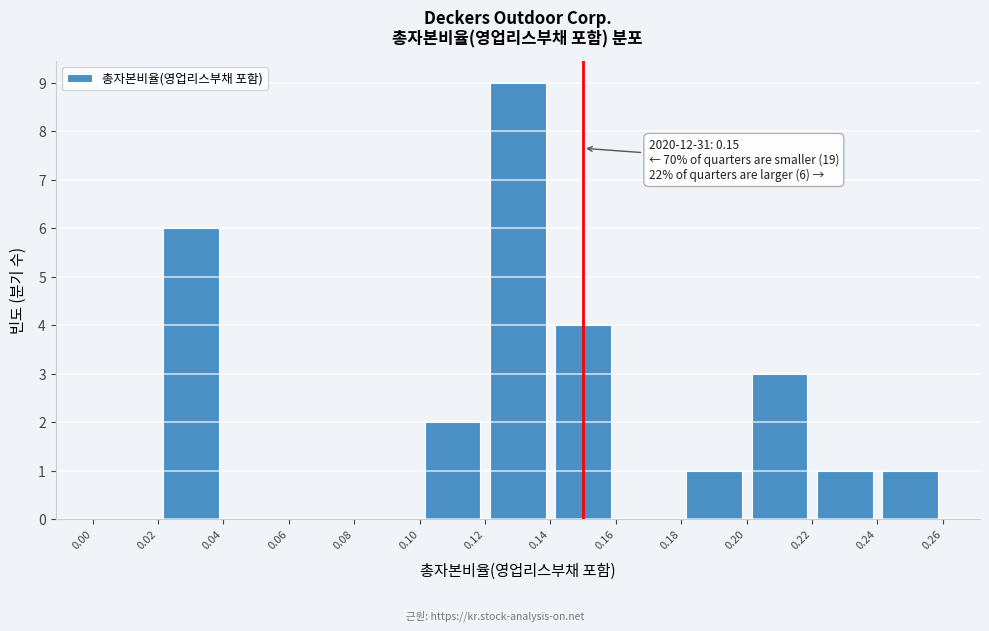

Which range on the x-axis has the tallest bar?

0.12 to 0.14